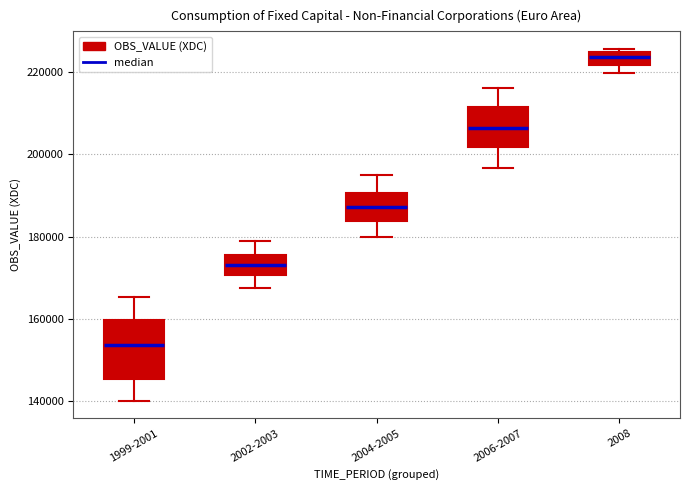

Reading left to right, read every box against the y-axis: the position of its median line, the range the box covers, and the ends of its whiskers. The values are not printed on the chart, so give them approximately, as read against the axis.

1999-2001: median 154000, box 146000 to 160000, whiskers 140000 to 166000
2002-2003: median 174000, box 170000 to 176000, whiskers 168000 to 180000
2004-2005: median 188000, box 184000 to 190000, whiskers 180000 to 194000
2006-2007: median 206000, box 202000 to 212000, whiskers 196000 to 216000
2008: median 224000 (inside the box), box 222000 to 224000, whiskers 220000 to 226000